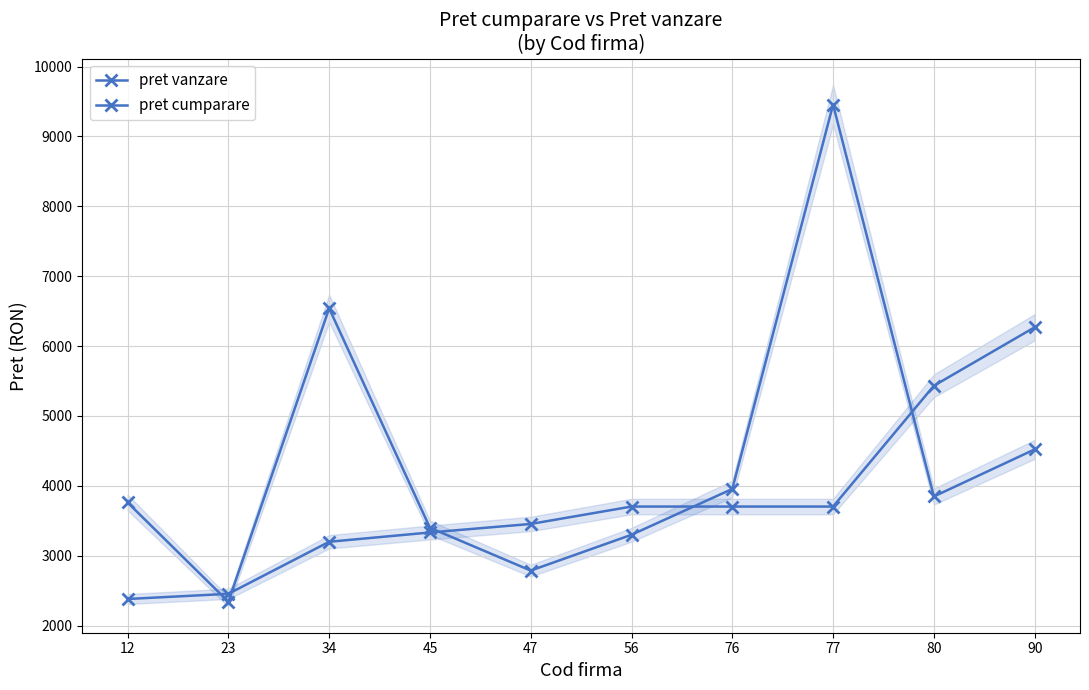

What is the spread (max minus min) of values at 77?

5752